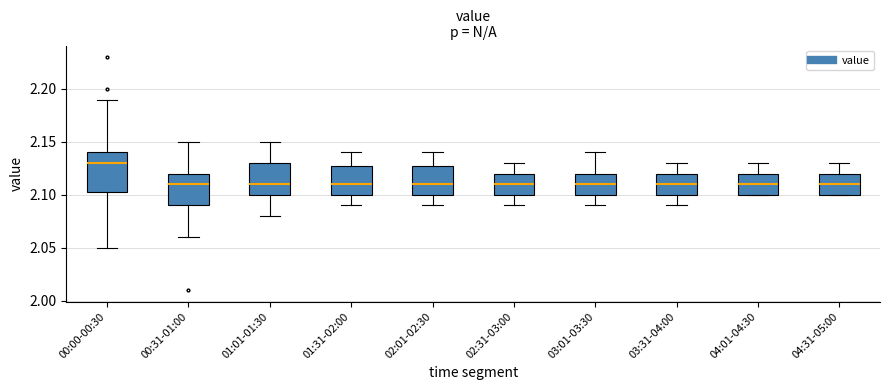

Which box's median line is the highest?

00:00-00:30